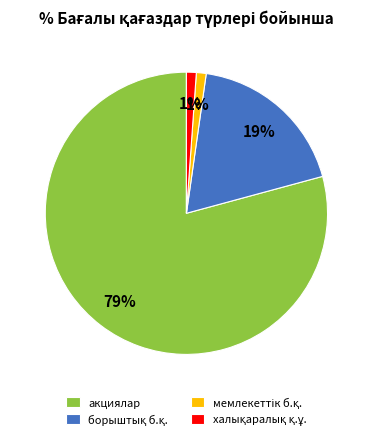

How many slices are in this pie chart?

4